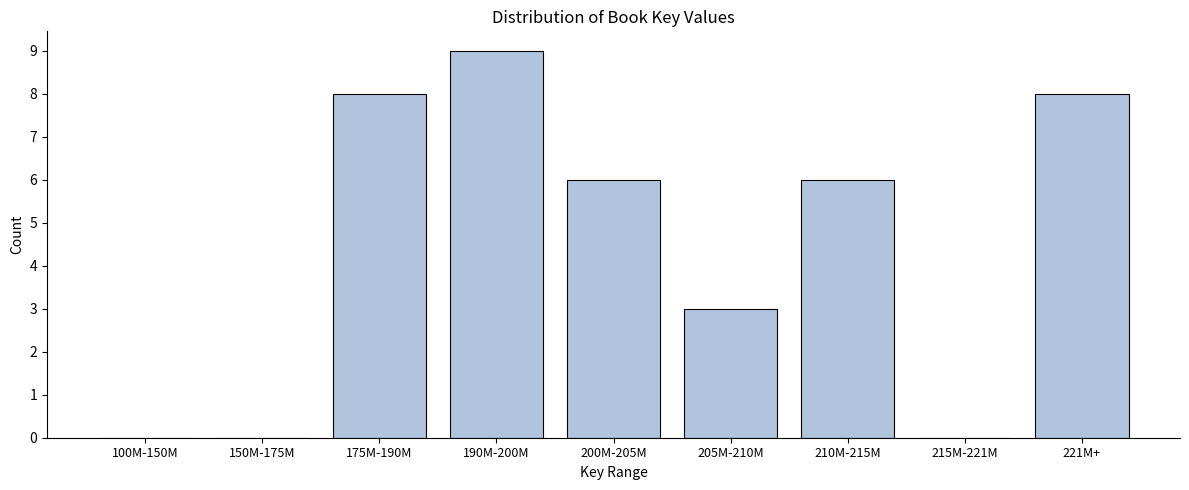

Reading left to right, transcribe all the data shown in this chart.

100M-150M=0	150M-175M=0	175M-190M=8	190M-200M=9	200M-205M=6	205M-210M=3	210M-215M=6	215M-221M=0	221M+=8